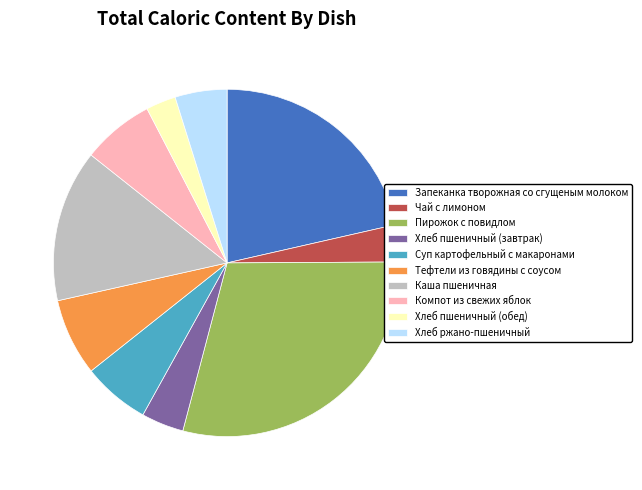

Approximately how many times larger is the value at Тефтели из говядины с соусом compared to Каша пшеничная?

0.5